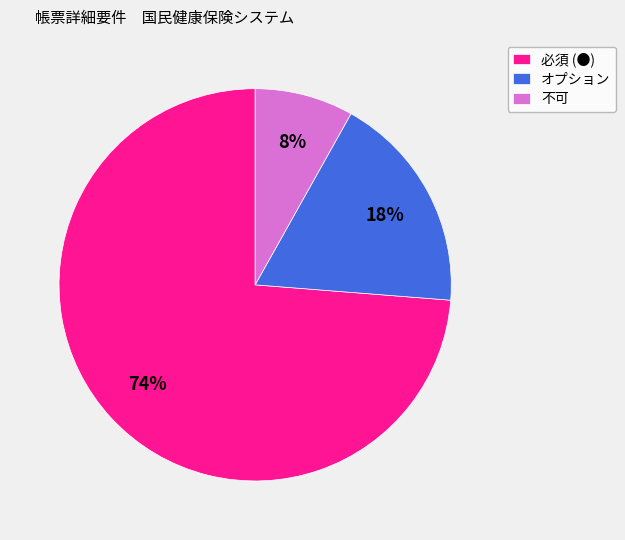

What is the ratio of the value at 不可 to the value at 必須 (●)?

0.1